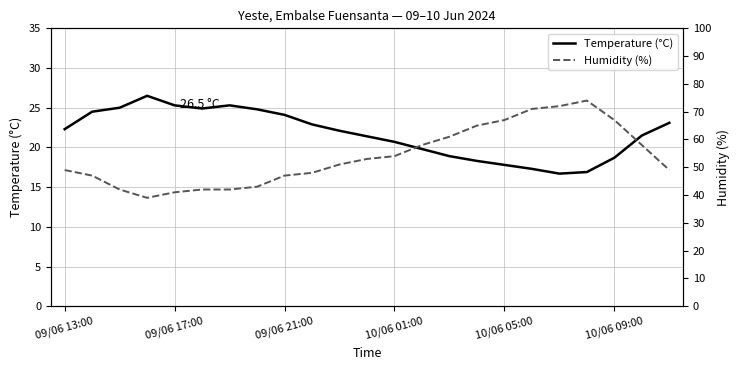

At how many categories does at least one series exceed 67?

3